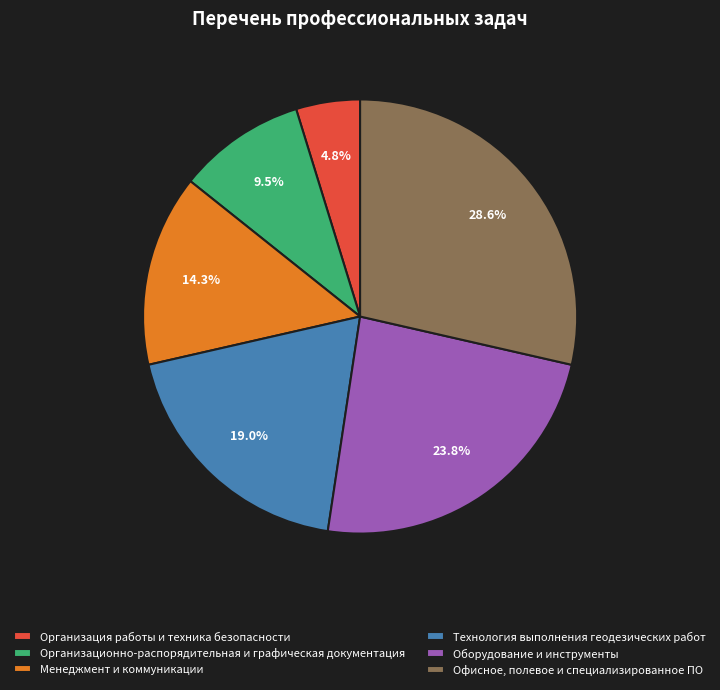

What percentage is NOT represented by Менеджмент и коммуникации?

85.7%